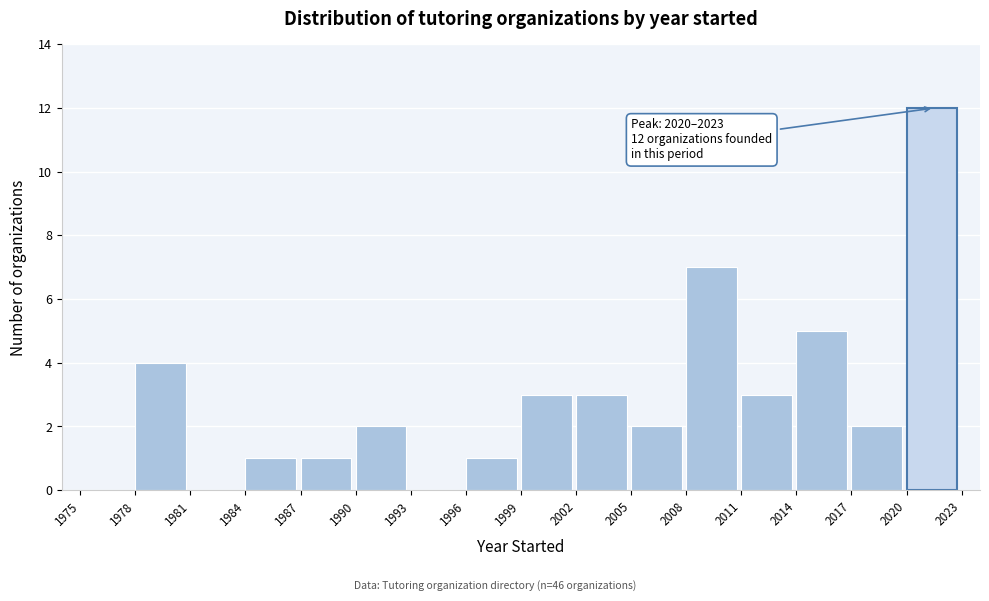

Over which range of the x-axis is the bar tallest?

2020 to 2023